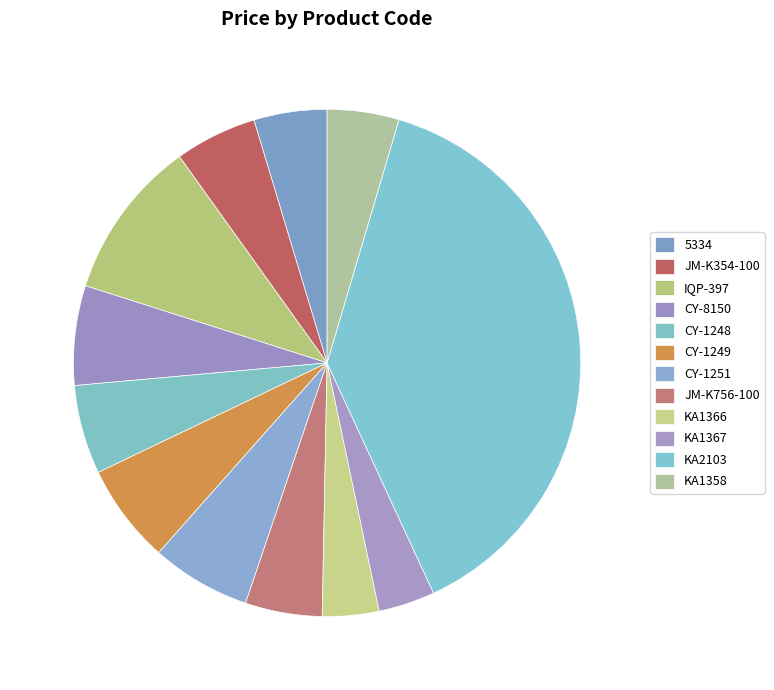

Count the number of slices in the pie.

12